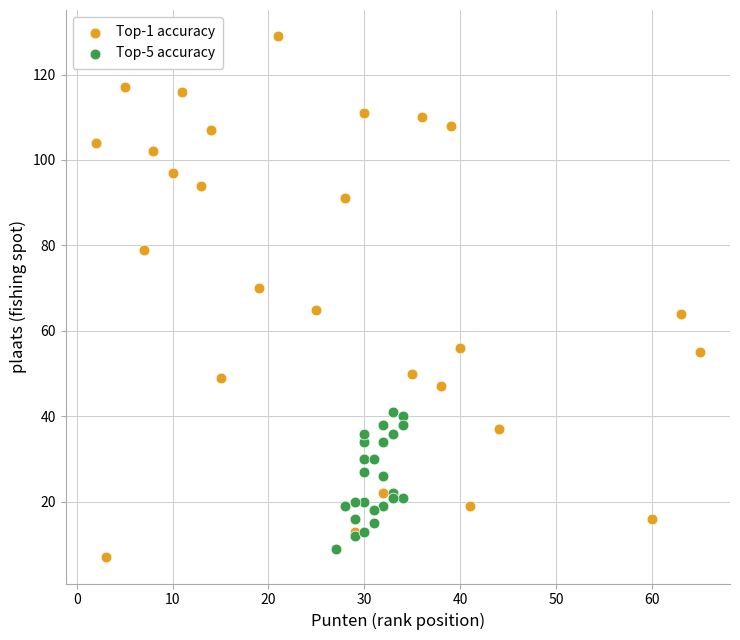

Which series reaches the maximum Y coordinate?

Top-1 accuracy